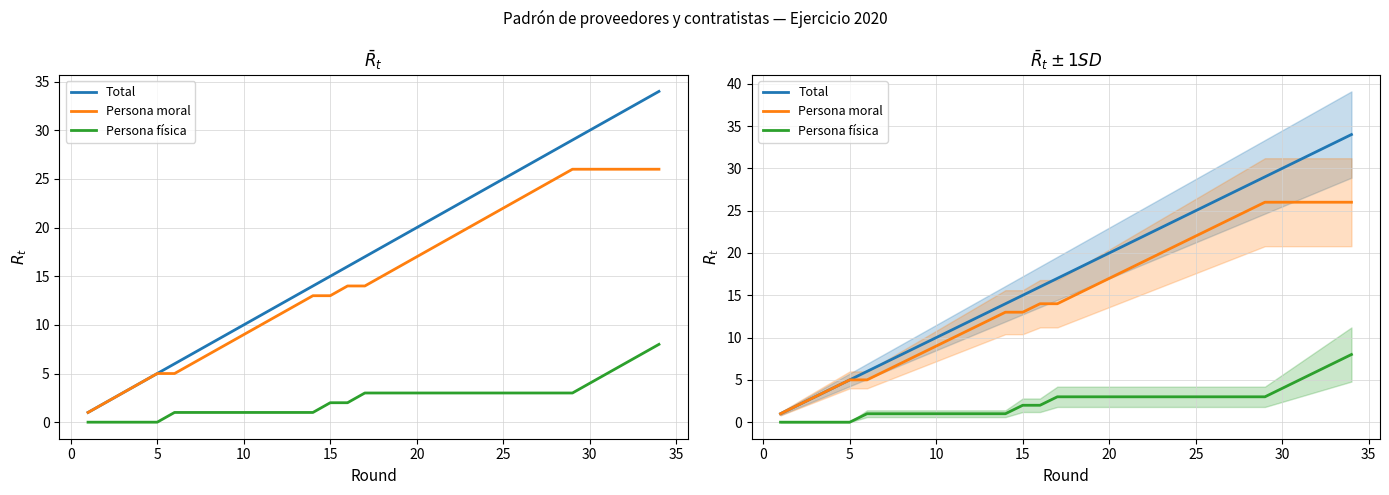

Is it true that Persona física equals -2 at 10?

False